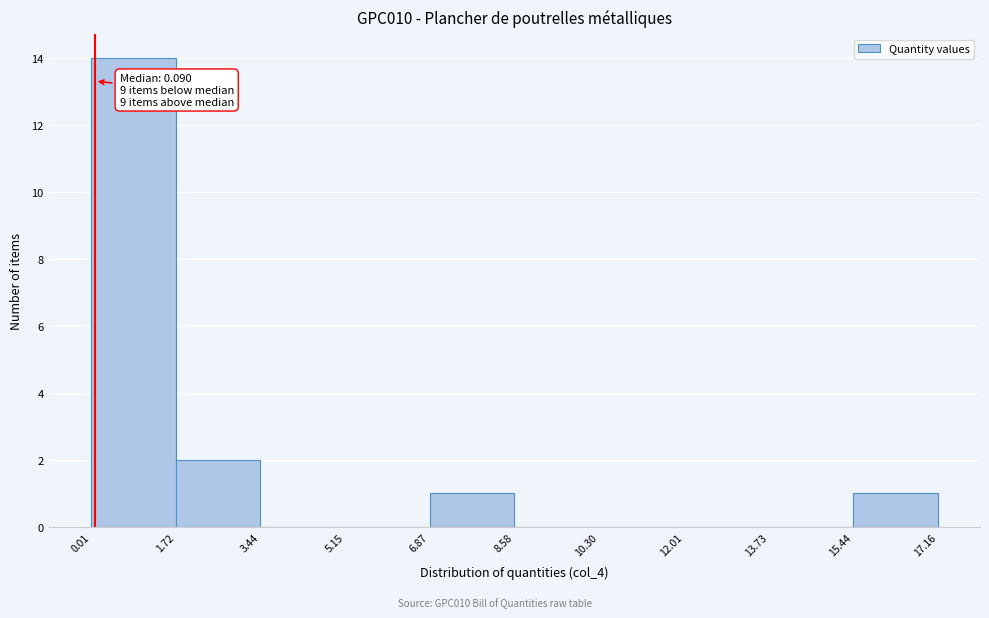

Which range on the x-axis has the tallest bar?

0.01 to 1.72